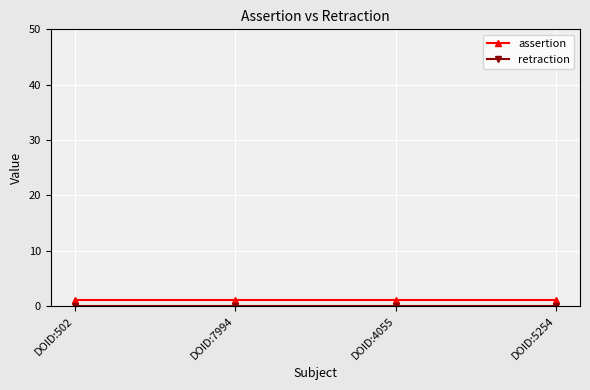

The value of assertion at DOID:7994 is 1. True or false?

True